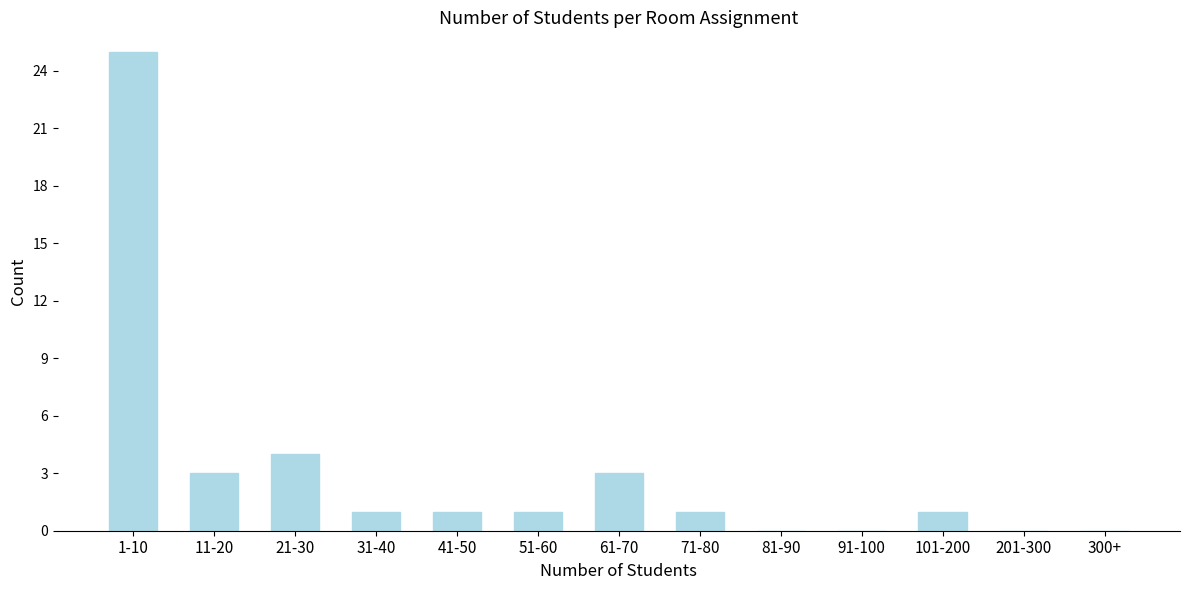

Reading left to right, transcribe all the data shown in this chart.

1-10=25	11-20=3	21-30=4	31-40=1	41-50=1	51-60=1	61-70=3	71-80=1	81-90=0	91-100=0	101-200=1	201-300=0	300+=0